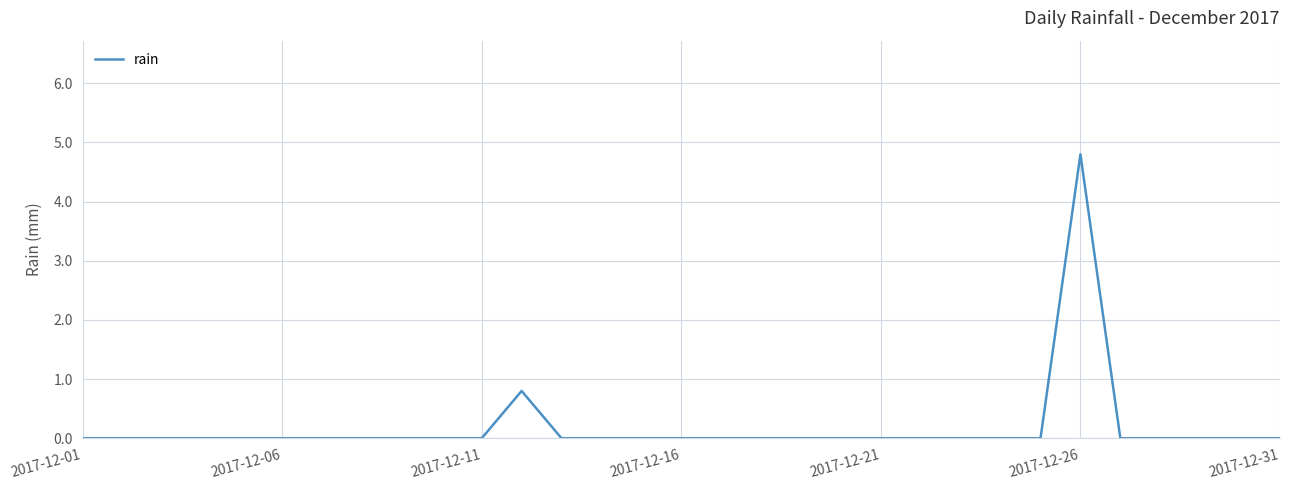

What is the difference between the maximum and minimum values?

4.8